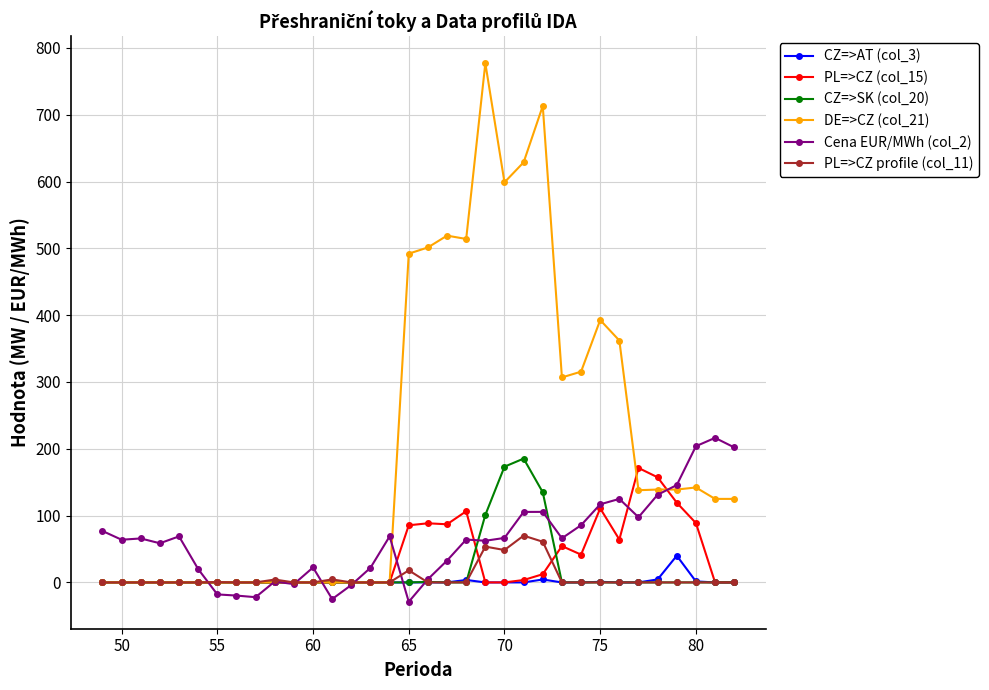

Which series has the largest total across all categories?

DE=>CZ (col_21)